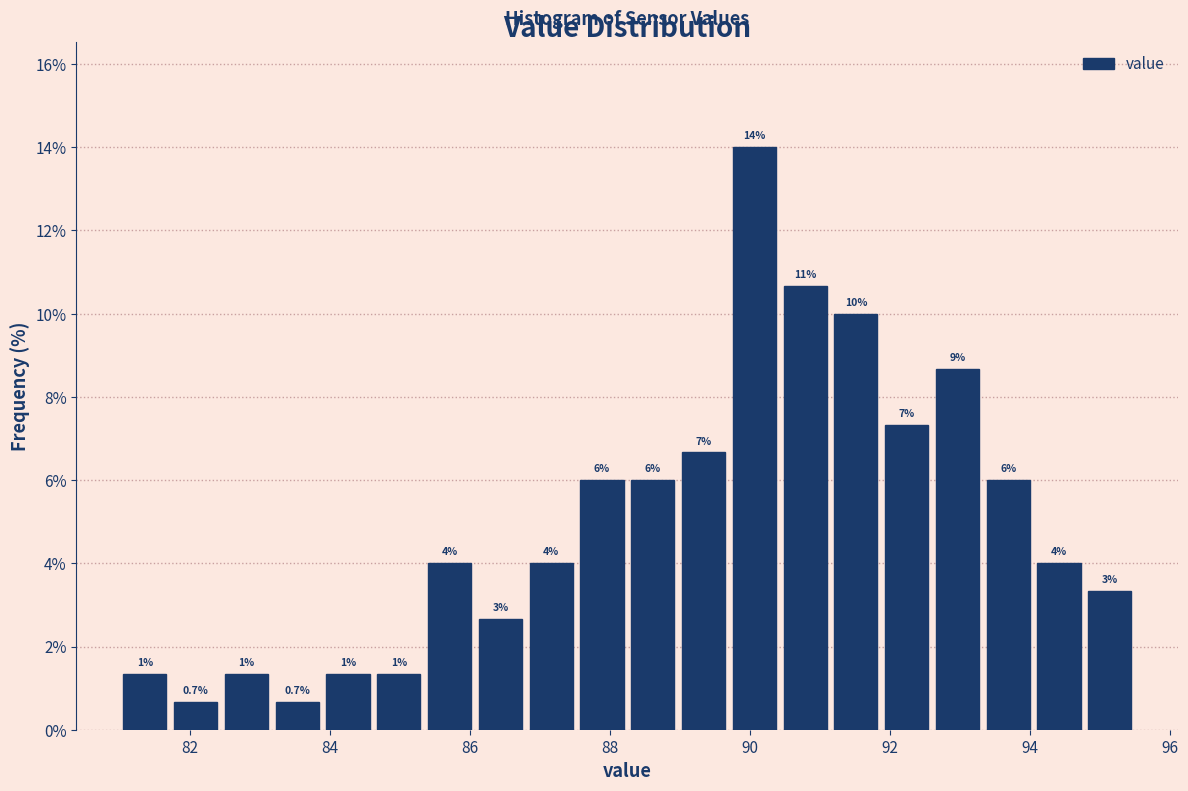

Read against the x-axis, roughly where is the centre of the tallest bar?

90.0